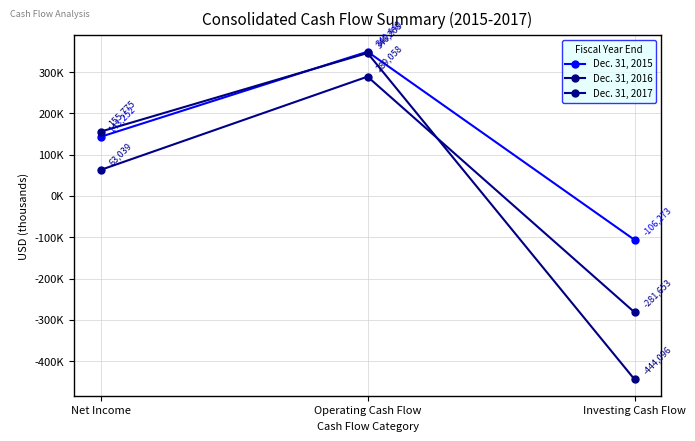

Which series has the widest spread of values?

Dec. 31, 2016